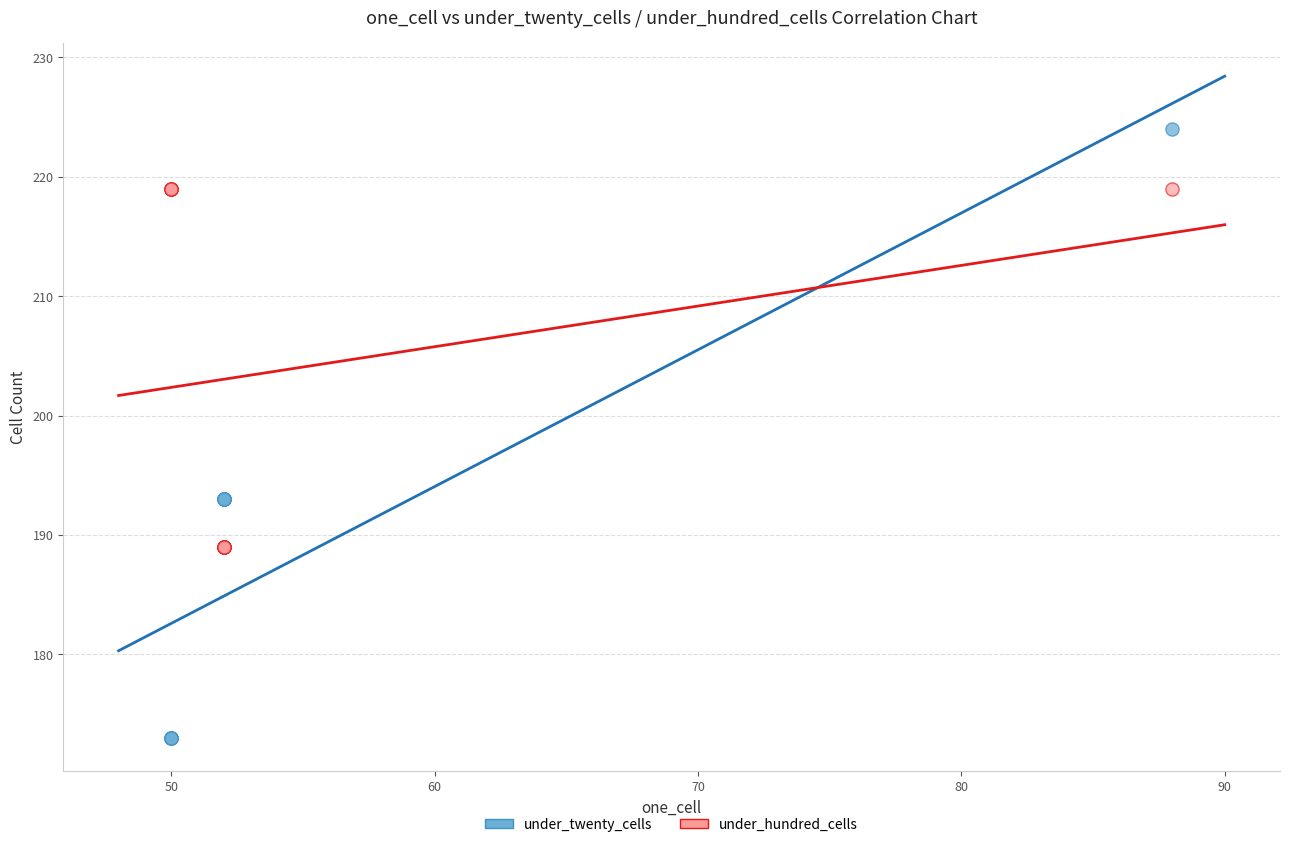

What are all the series names shown in the legend?

under_twenty_cells, under_hundred_cells